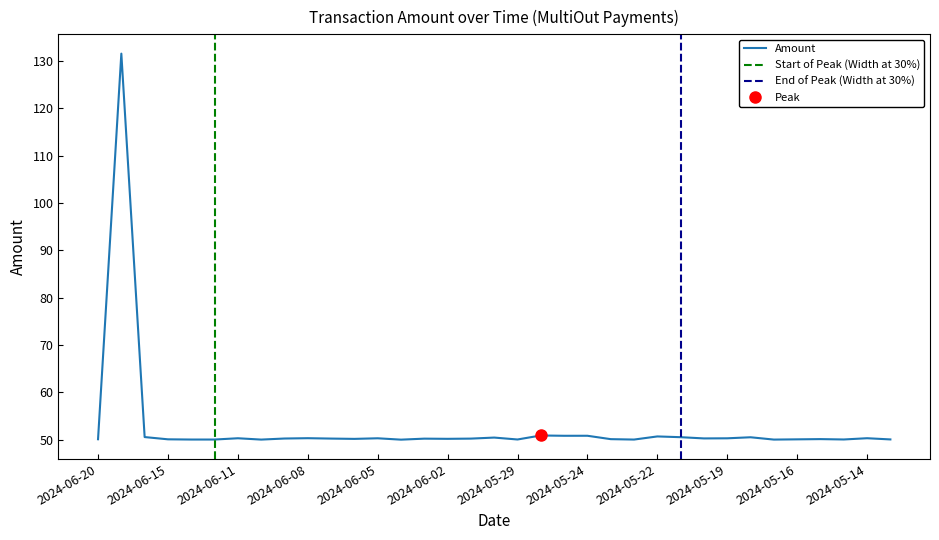

What is the maximum value for Amount?

131.6